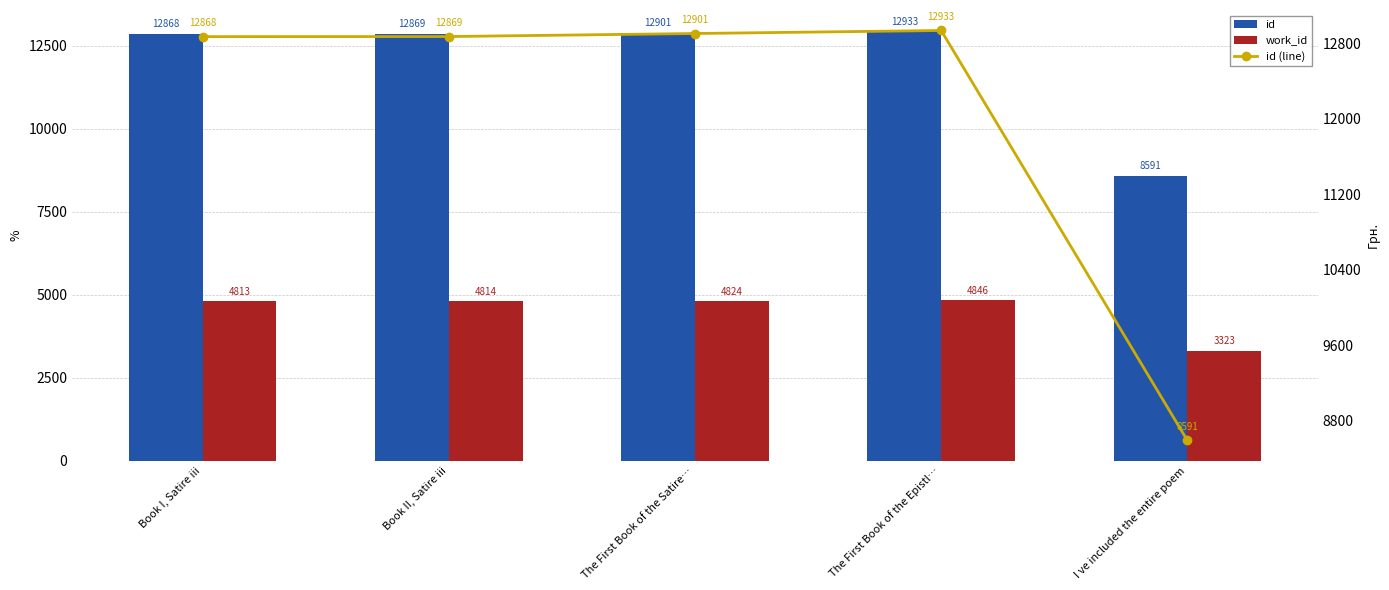

What are all the series names shown in the legend?

id, work_id, id (line)